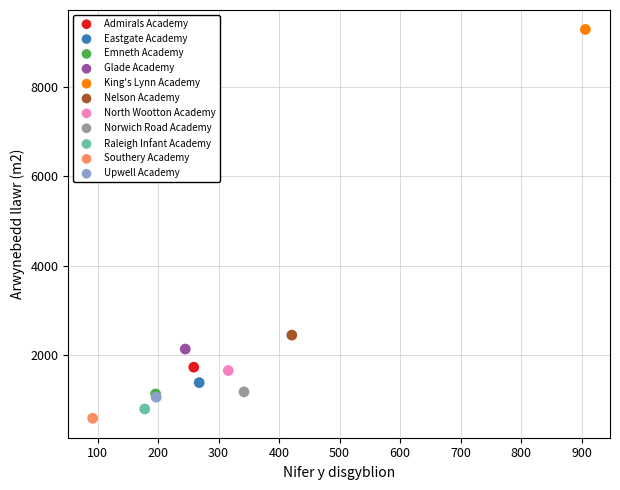

What are all the series names shown in the legend?

Admirals Academy, Eastgate Academy, Emneth Academy, Glade Academy, King's Lynn Academy, Nelson Academy, North Wootton Academy, Norwich Road Academy, Raleigh Infant Academy, Southery Academy, Upwell Academy